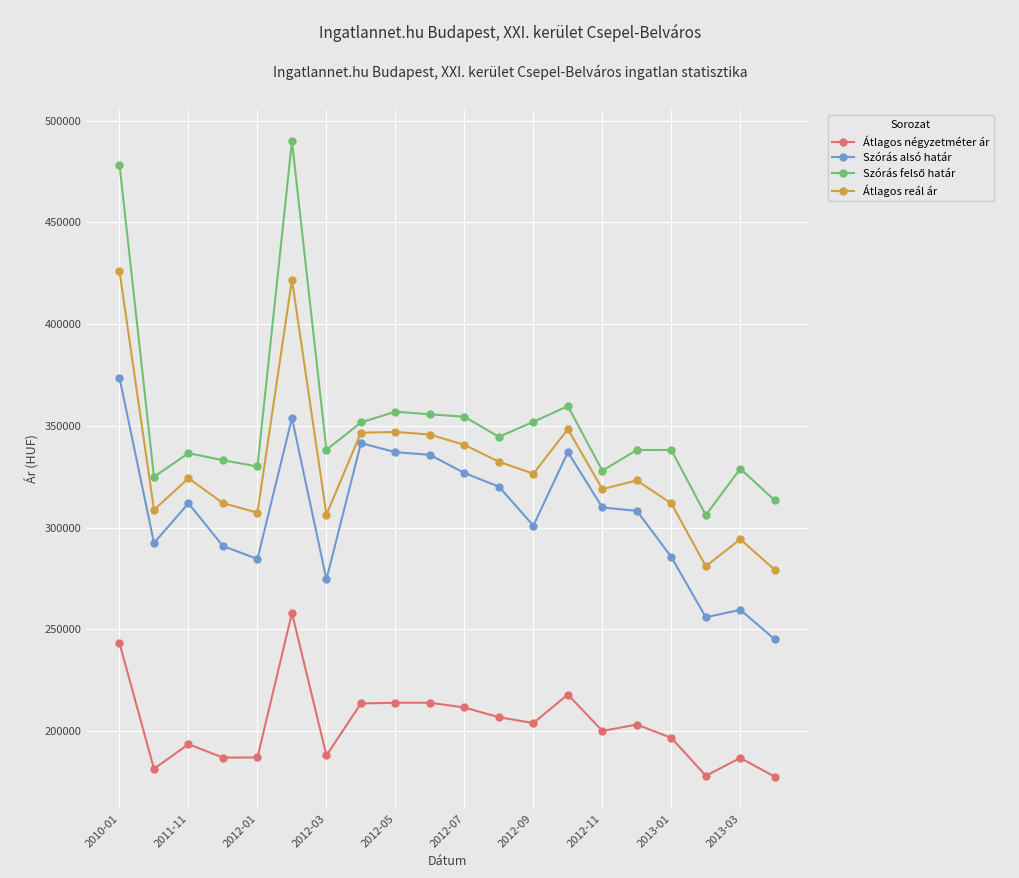

True or false: Átlagos reál ár and Szórás alsó határ intersect in this chart.

False